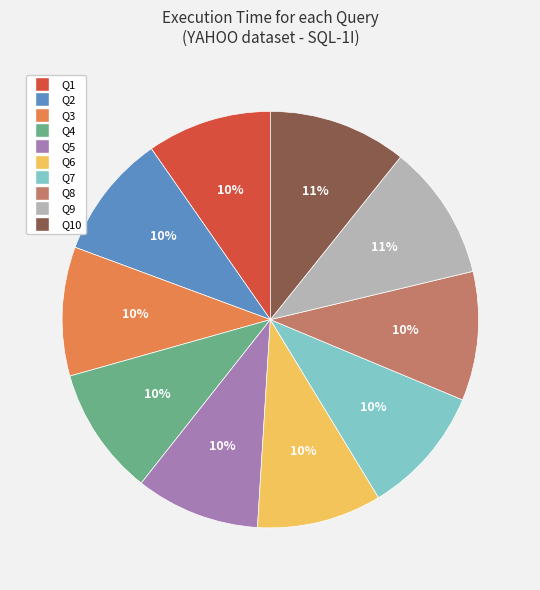

How many segments does this pie chart have?

10